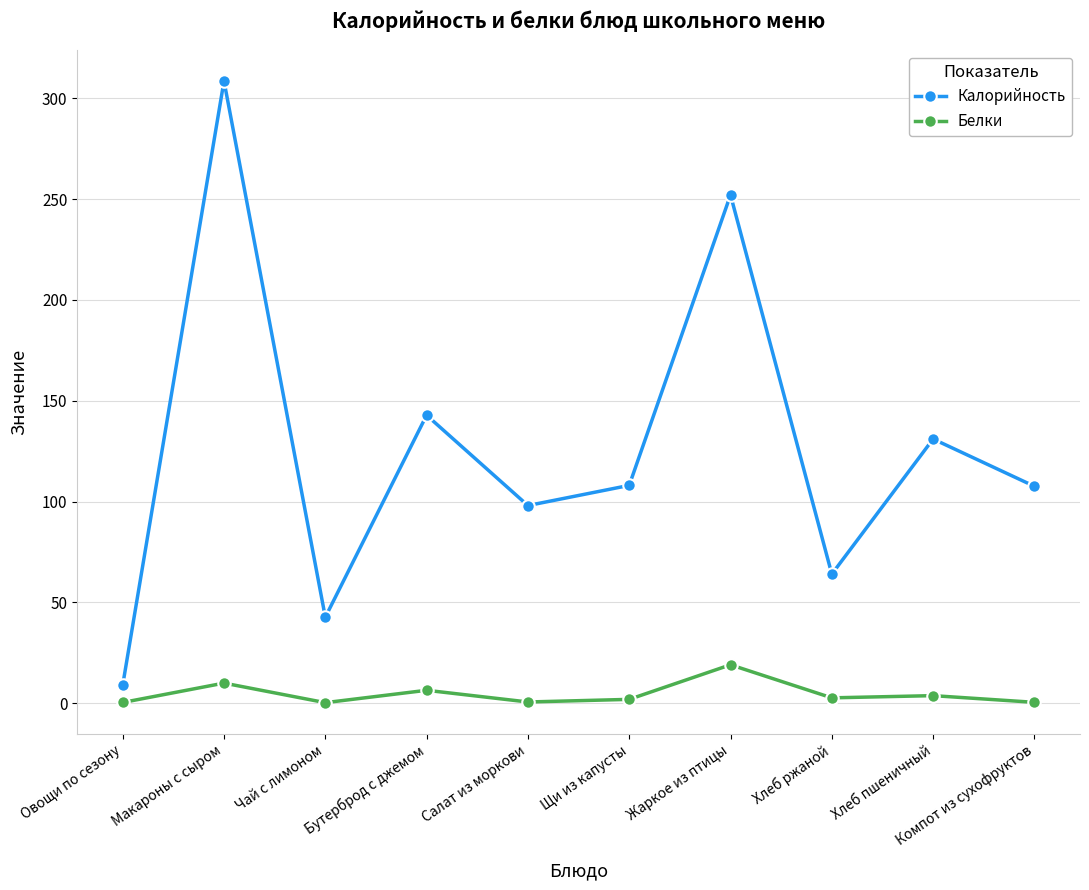

The value of Калорийность at Бутерброд с джемом is 222.5. True or false?

False